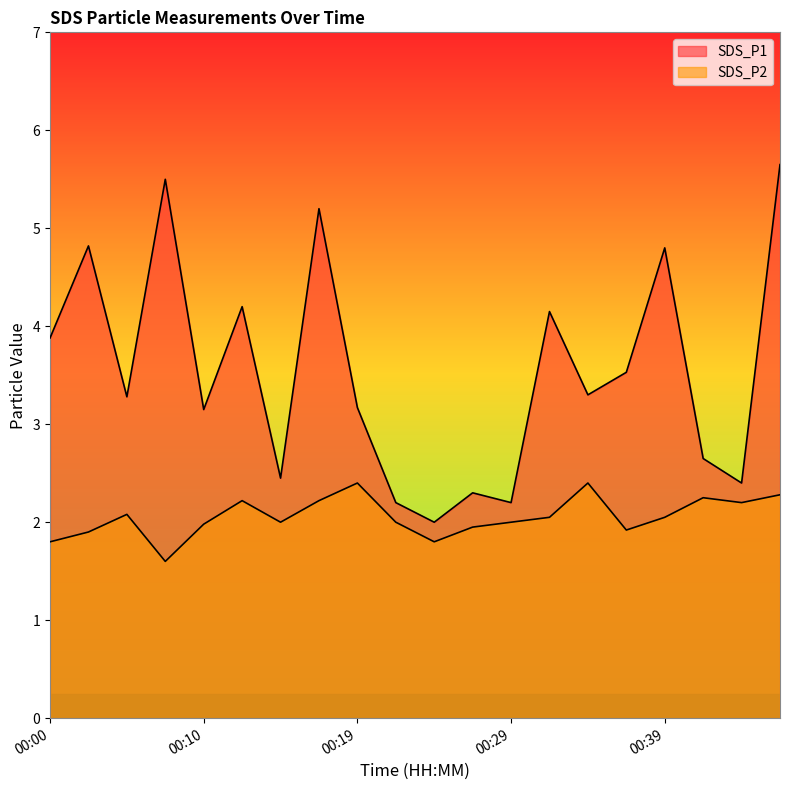

Read the SDS_P2 value at 00:07.

1.6